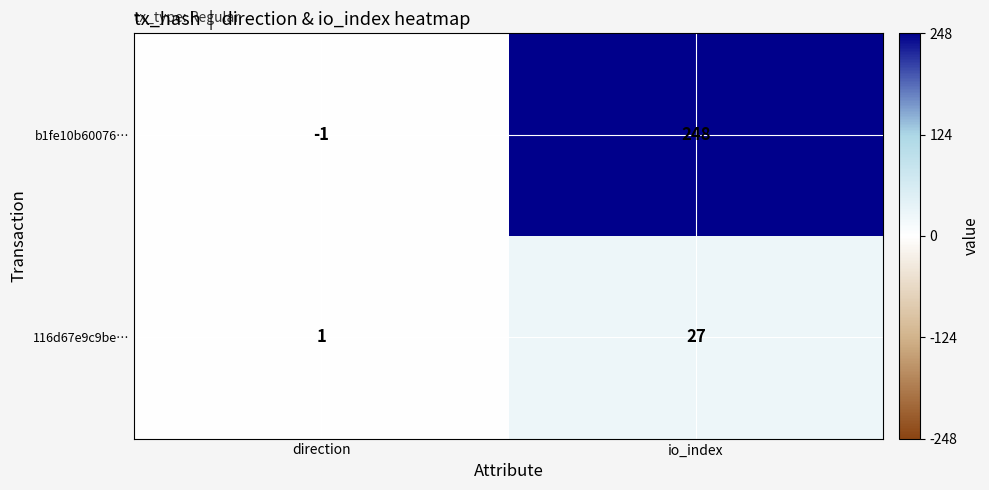

The b1fe10b60076… series shows 248 at io_index. True or false?

True